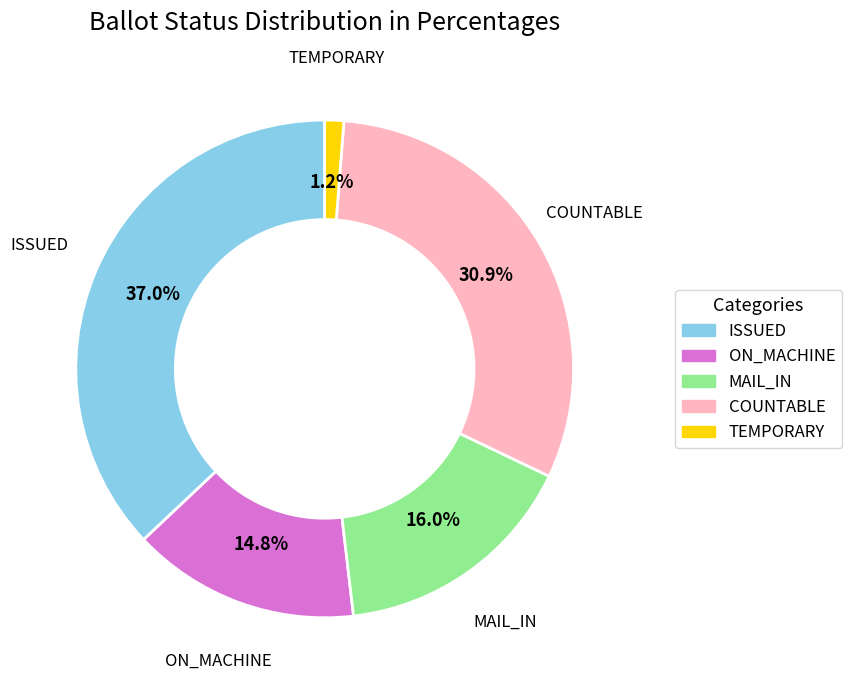

True or false: MAIL_IN accounts for 1% of the total.

False